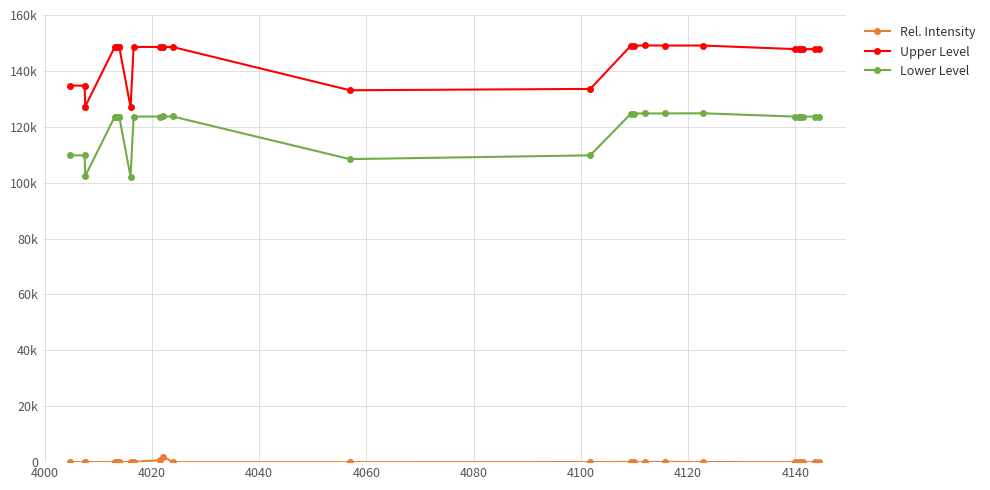

What is the lowest value of the Lower Level series?

102088.7